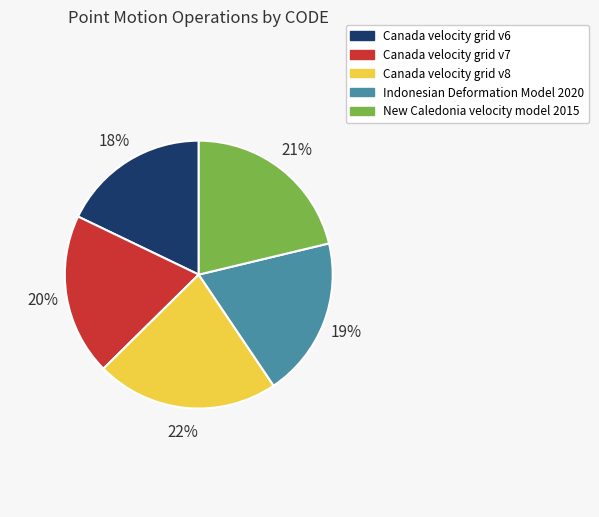

Approximately how many times larger is the value at Canada velocity grid v6 compared to Canada velocity grid v8?

0.8